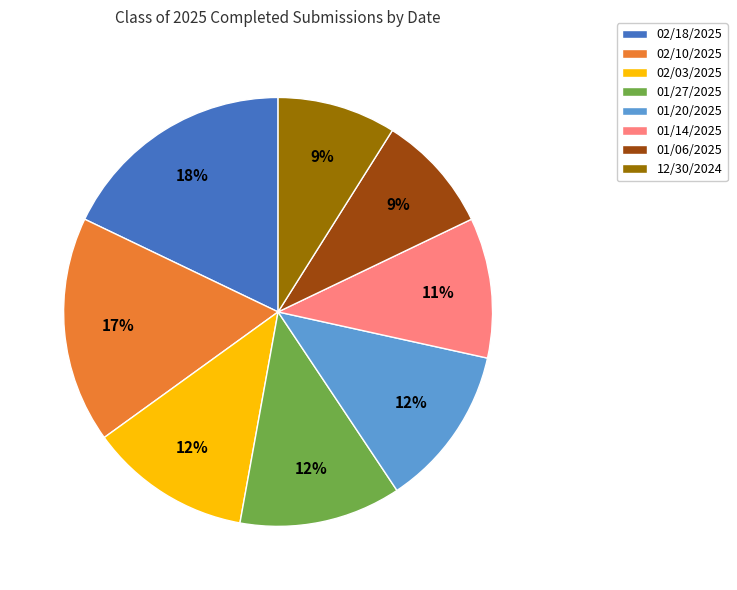

Count the number of slices in the pie.

8